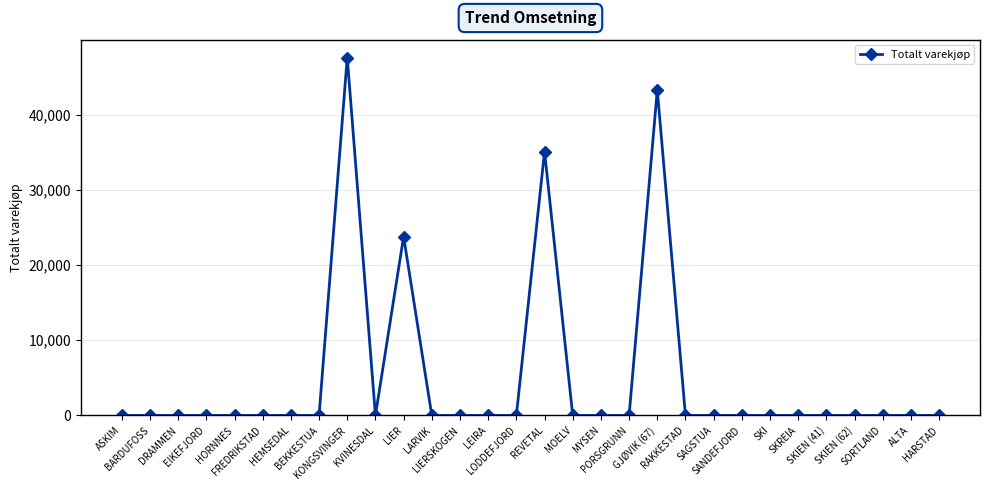

What is the difference between the second highest and second lowest values?

43300.0